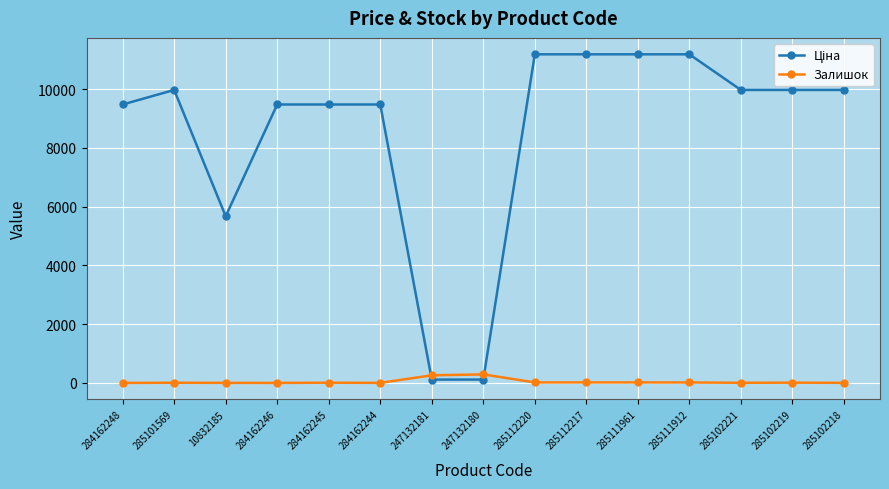

What is the total value across all series at 284162246?

9480.1